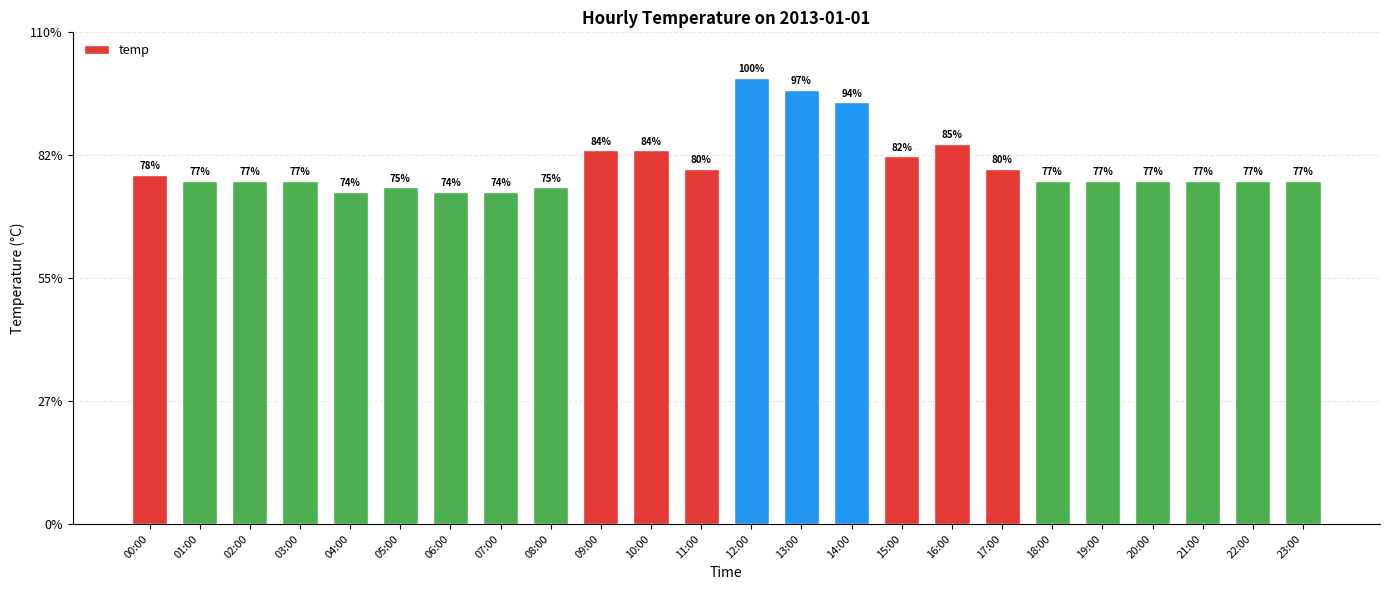

Reading left to right, transcribe all the data shown in this chart.

28.4	27.9	27.9	27.9	27.0	27.4	27.0	27.0	27.4	30.4	30.4	28.9	36.3	35.3	34.3	29.9	30.9	28.9	27.9	27.9	27.9	27.9	27.9	27.9